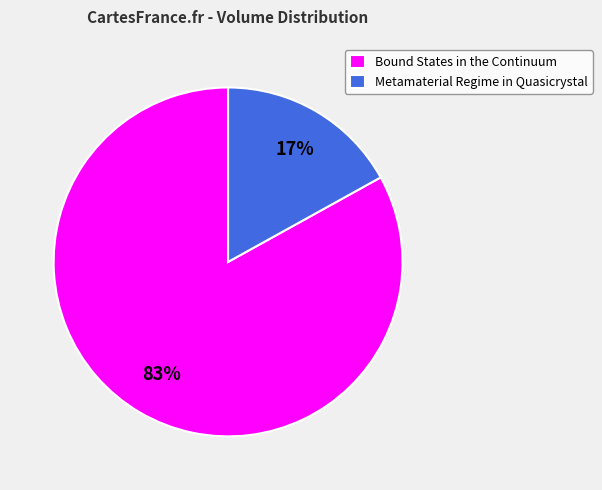

Which category has the smallest portion of the pie?

Metamaterial Regime in Quasicrystal